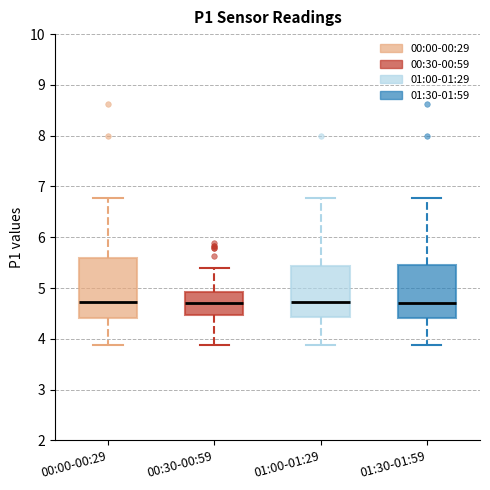

Which box is the tallest, from its lower edge to its upper edge?

00:00-00:29